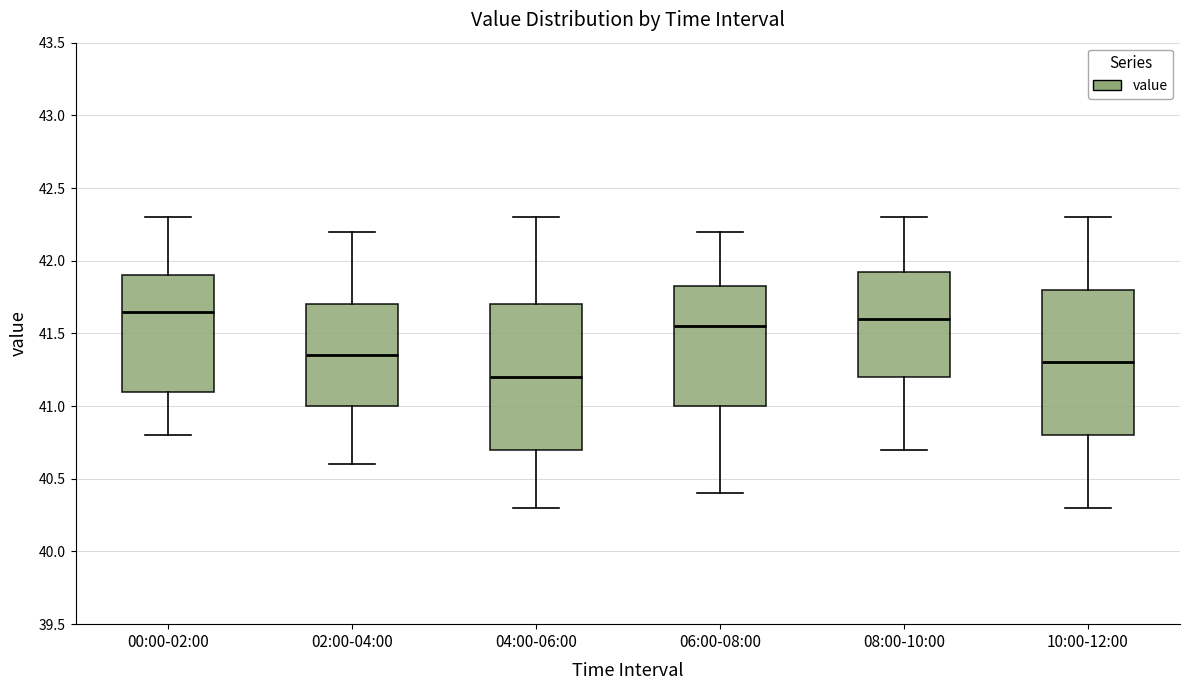

Reading left to right, read every box against the y-axis: the position of its median line, the range the box covers, and the ends of its whiskers. The values are not printed on the chart, so give them approximately, as read against the axis.

00:00-02:00: median 41.65, box 41.10 to 41.90, whiskers 40.80 to 42.30
02:00-04:00: median 41.35, box 41.00 to 41.70, whiskers 40.60 to 42.20
04:00-06:00: median 41.20, box 40.70 to 41.70, whiskers 40.30 to 42.30
06:00-08:00: median 41.55, box 41.00 to 41.85, whiskers 40.40 to 42.20
08:00-10:00: median 41.60, box 41.20 to 41.95, whiskers 40.70 to 42.30
10:00-12:00: median 41.30, box 40.80 to 41.80, whiskers 40.30 to 42.30